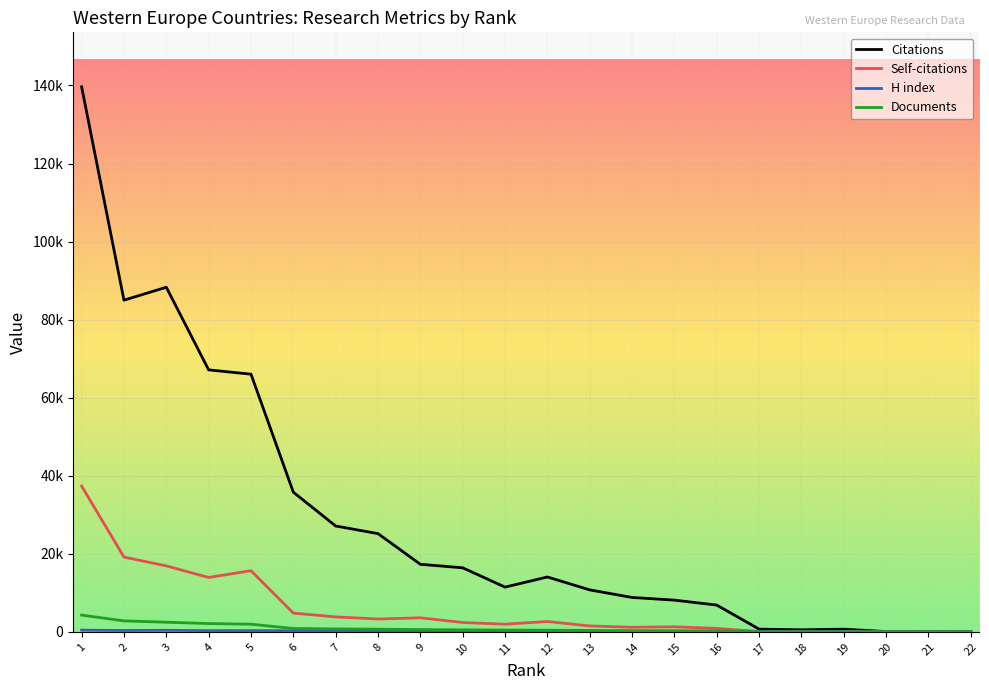

Does the chart display data point markers on the line(s)?

No